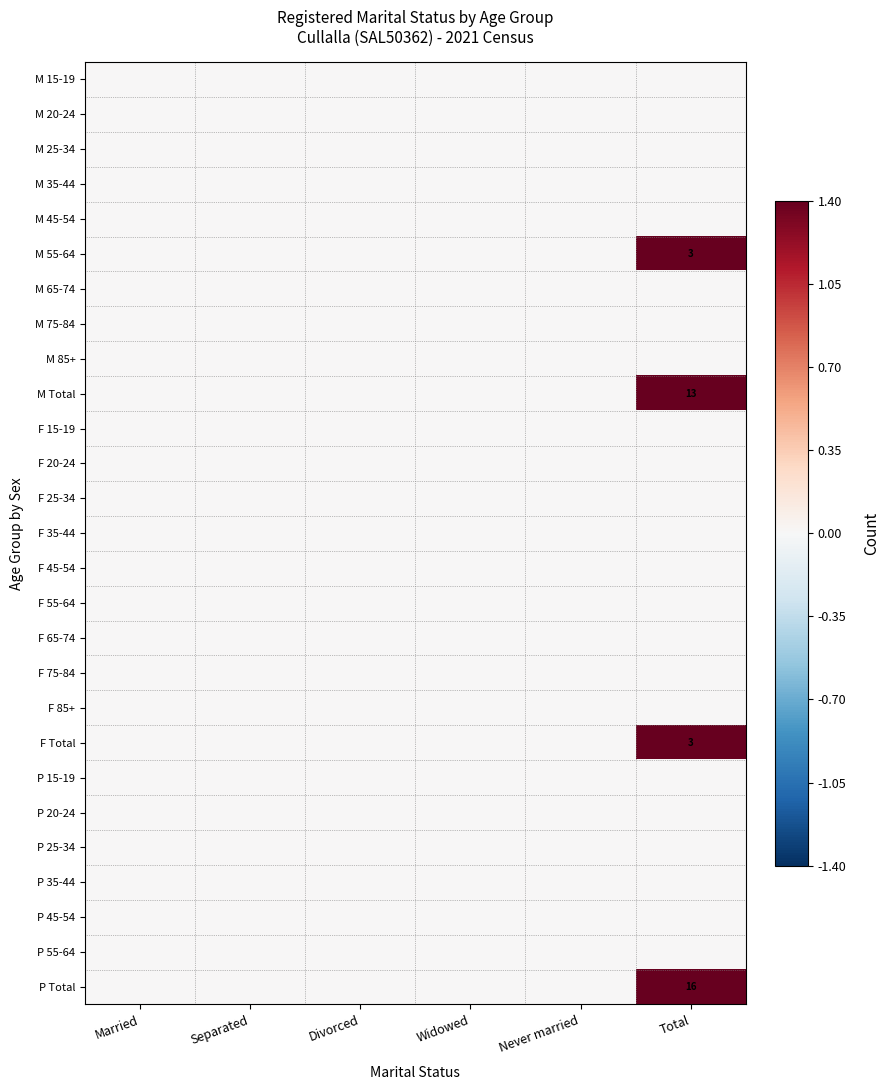

What is the total value across all series at Total?

35